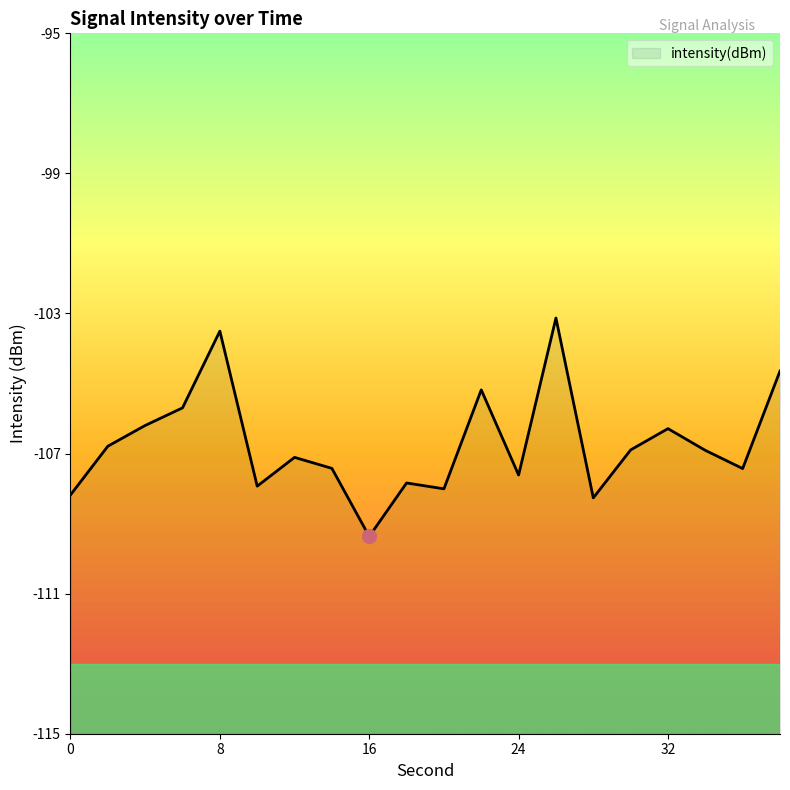

At which category does the data reach its first local valley?

10